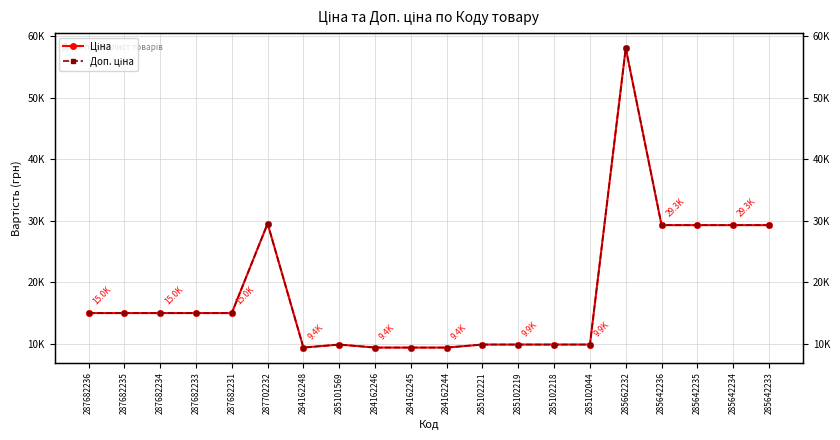

Reading left to right, transcribe all the data shown in this chart.

Ціна: 15019.2	15019.2	15019.2	15019.2	15019.2	29548.9	9416.9	9908.5	9416.9	9416.9	9416.9	9908.5	9908.5	9908.5	9908.5	58037.0	29294.9	29294.9	29294.9	29294.9
Доп. ціна: 15019.2	15019.2	15019.2	15019.2	15019.2	29548.9	9416.9	9908.5	9416.9	9416.9	9416.9	9908.5	9908.5	9908.5	9908.5	58037.0	29294.9	29294.9	29294.9	29294.9